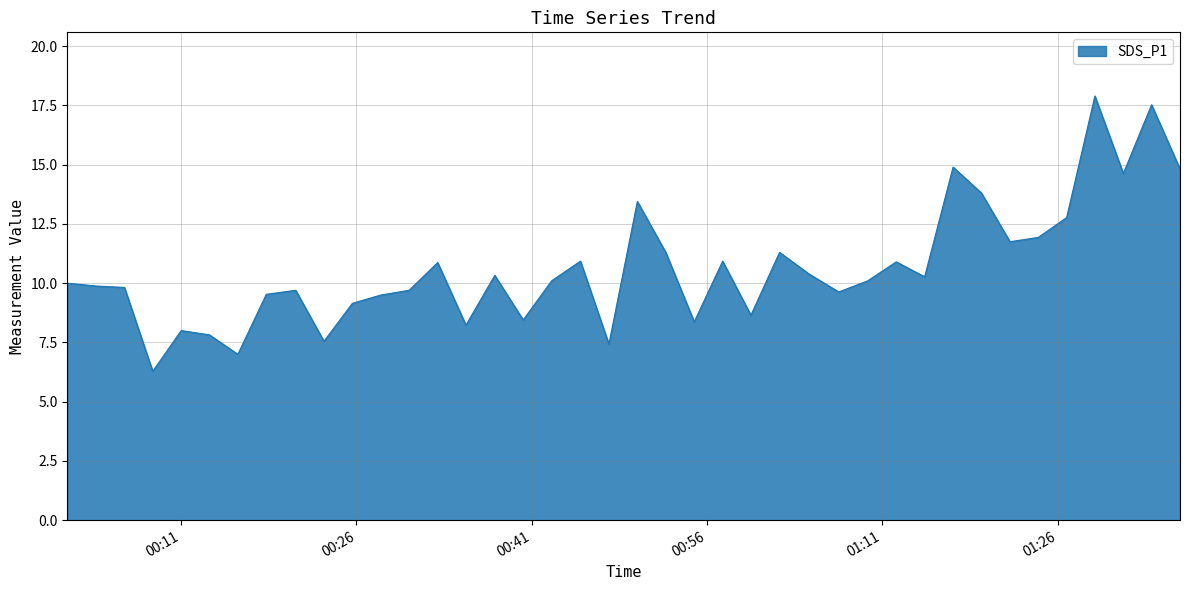

What is the difference between the maximum and minimum values?

11.6